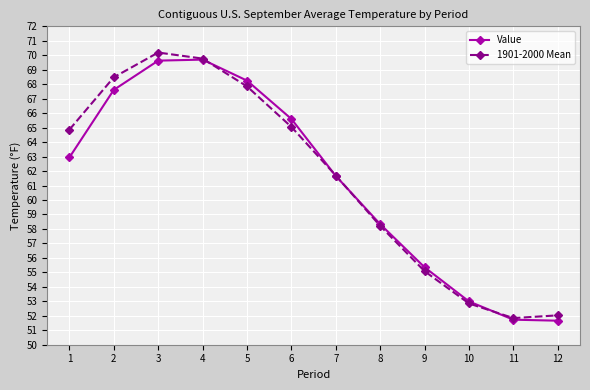

What are all the series names shown in the legend?

Value, 1901-2000 Mean